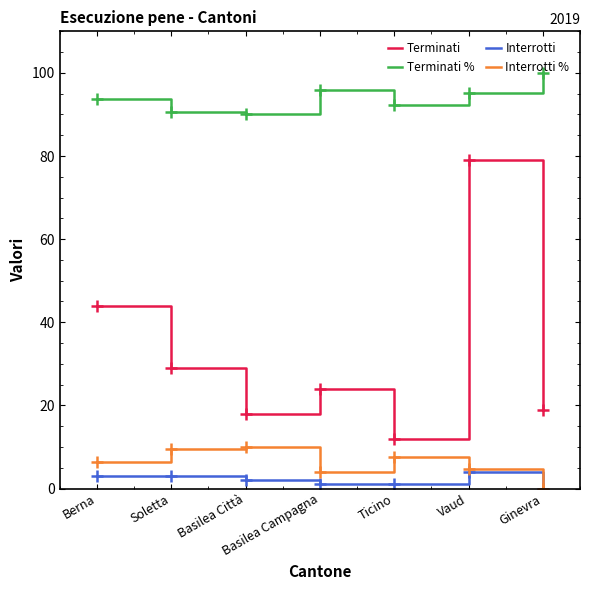

True or false: Terminati and Terminati % cross at least once.

False